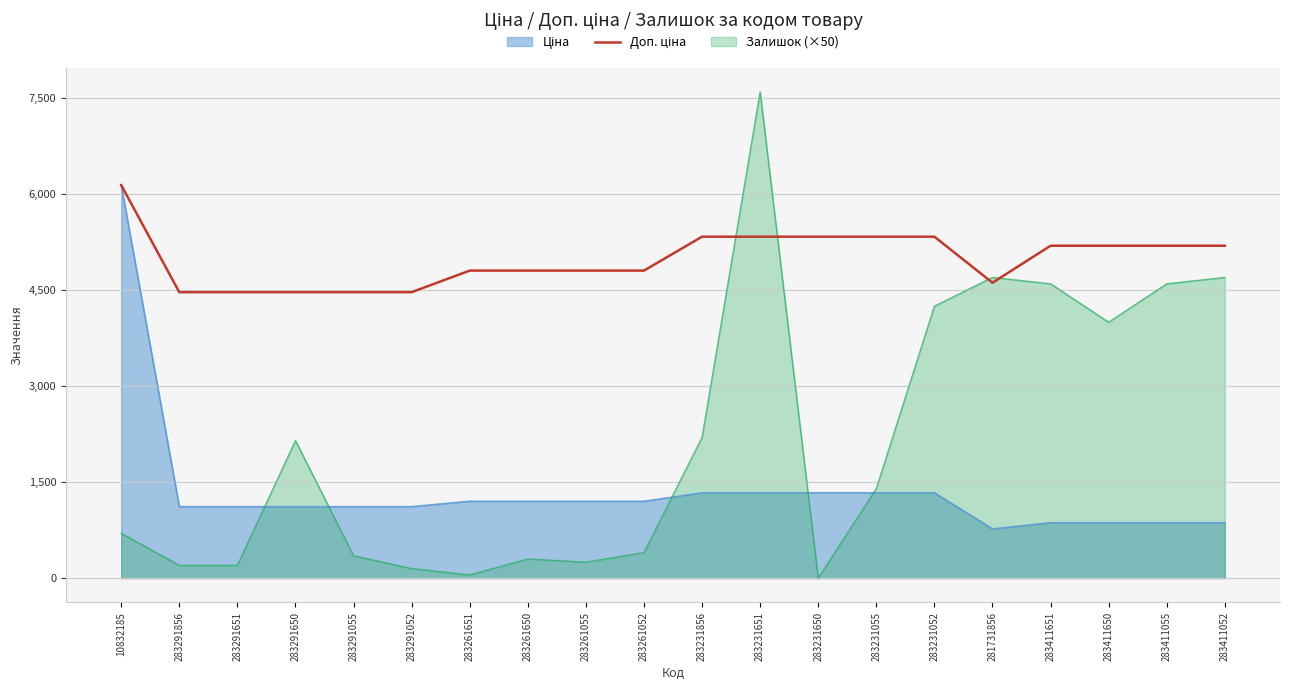

True or false: the data has more than 2 interior local peaks.

False